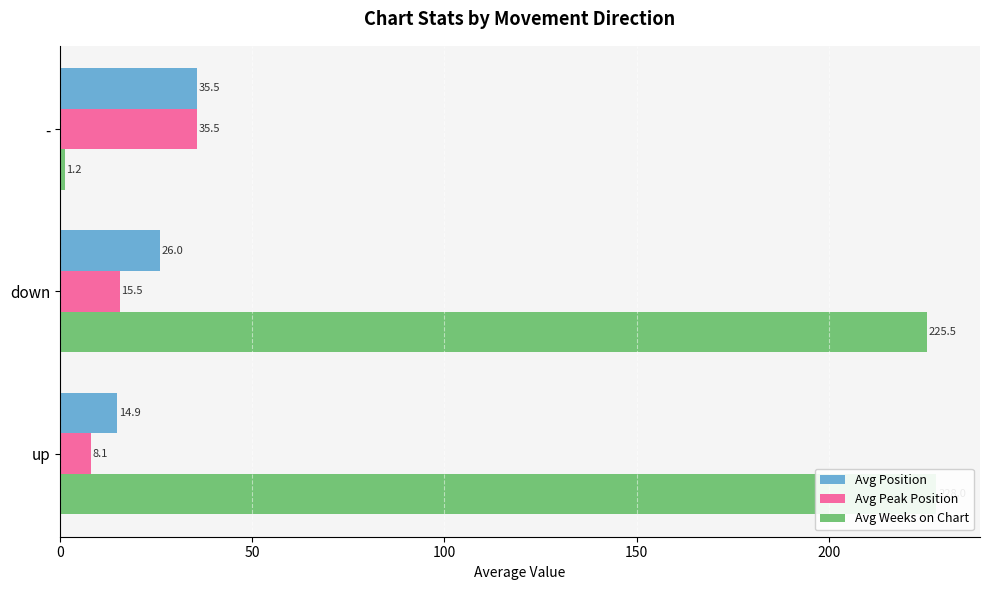

What is the maximum value for Avg Weeks on Chart?

228.0